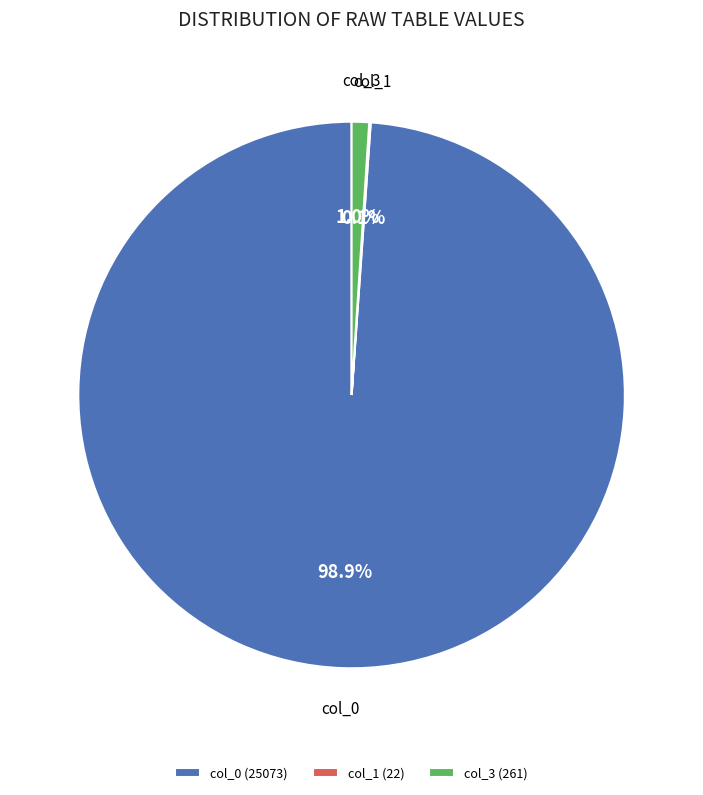

Is the sum of col_3 (261) and col_0 (25073) greater than half?

Yes